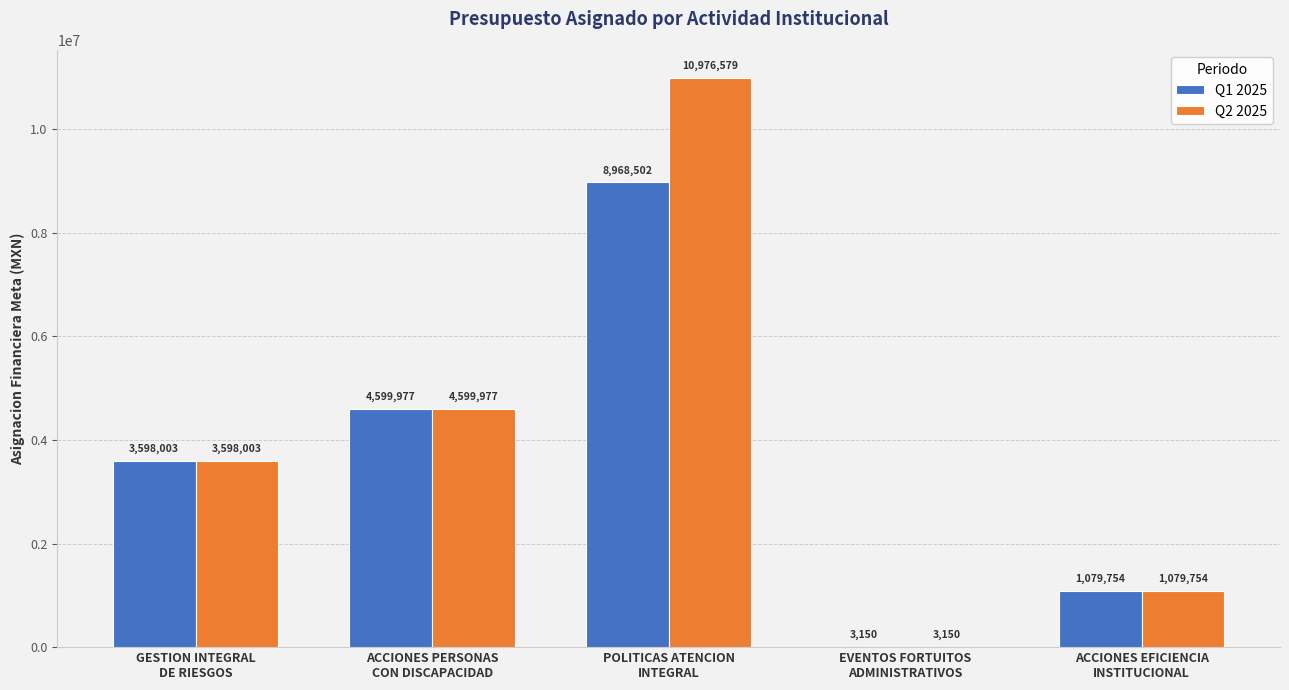

What is the highest value of the Q2 2025 series?

10976578.6